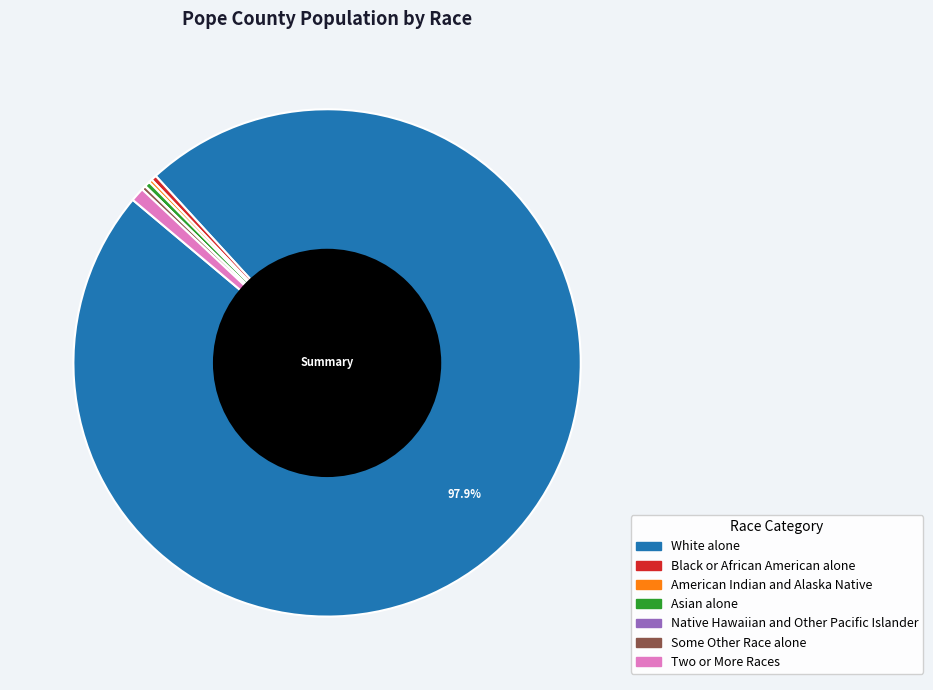

Is White alone the majority of the pie?

Yes